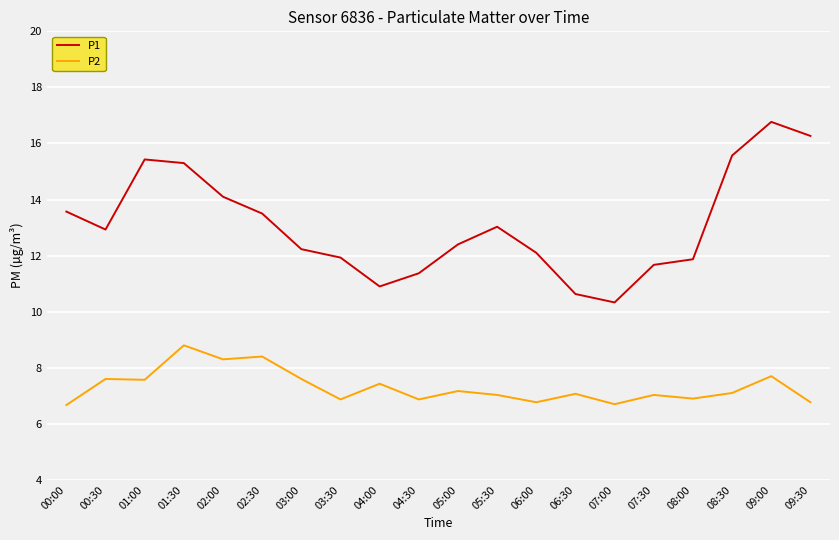

Where does the P2 series first go above 7?

00:30